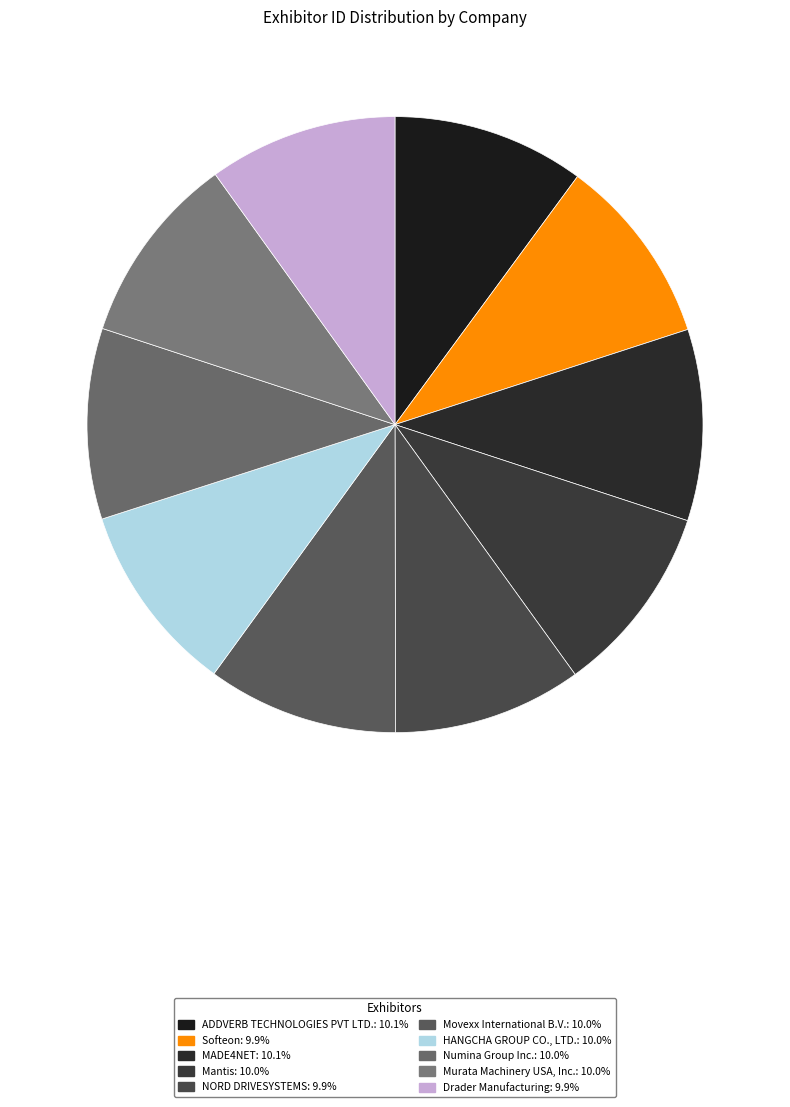

To the nearest percent, what is the combined percentage of Murata Machinery USA, Inc. and MADE4NET?

20%